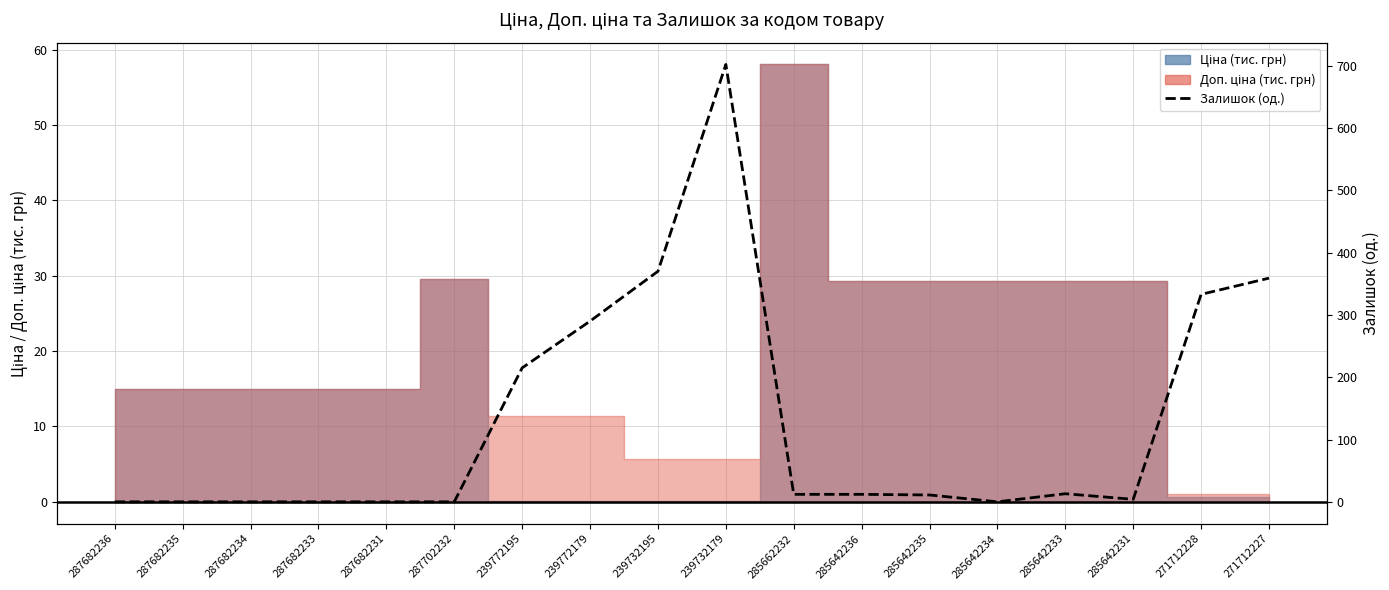

Rank the categories by value from lowest to highest.

287682236, 287682235, 287682234, 287682233, 287682231, 287702232, 285642234, 285642231, 285642235, 285662232, 285642236, 285642233, 239772195, 239772179, 271712228, 271712227, 239732195, 239732179